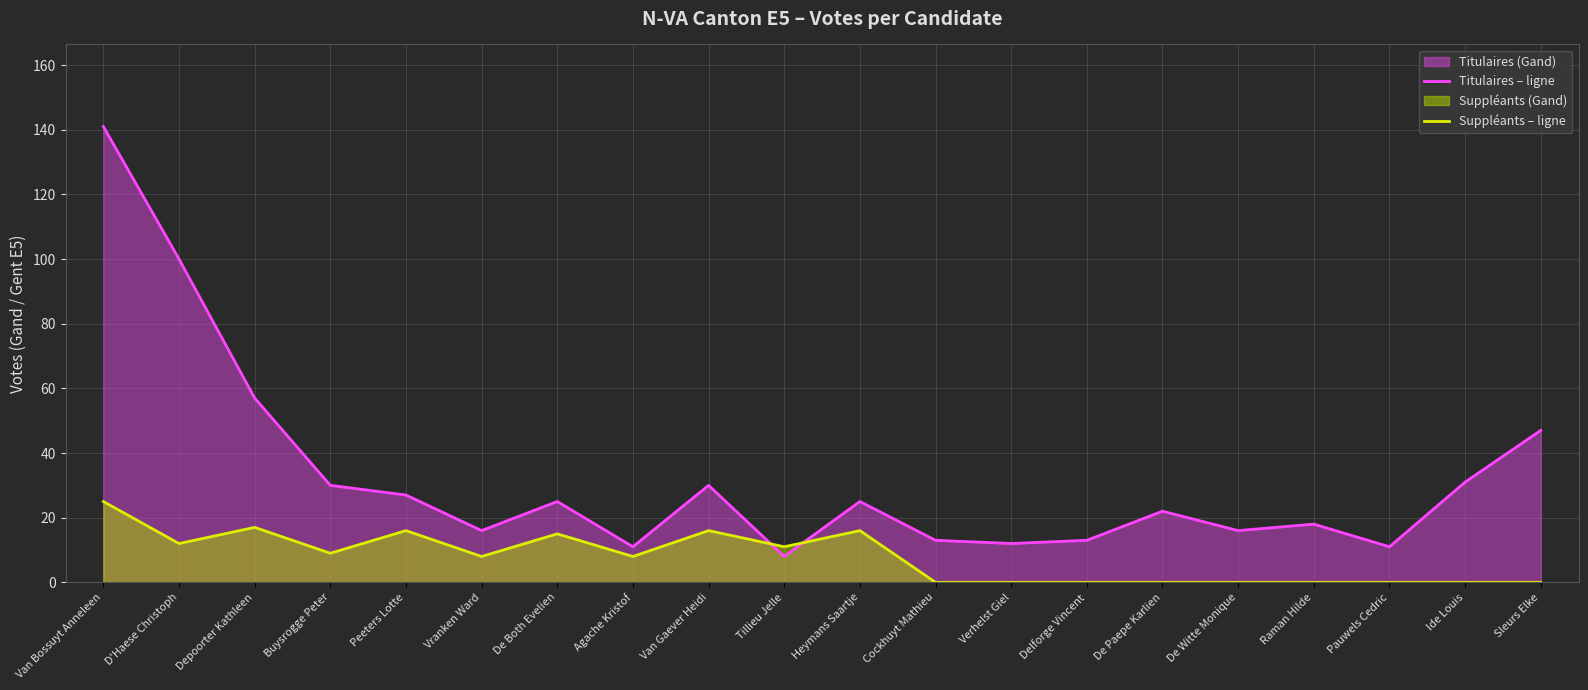

Which has a higher value, Depoorter Kathleen or Heymans Saartje?

Depoorter Kathleen